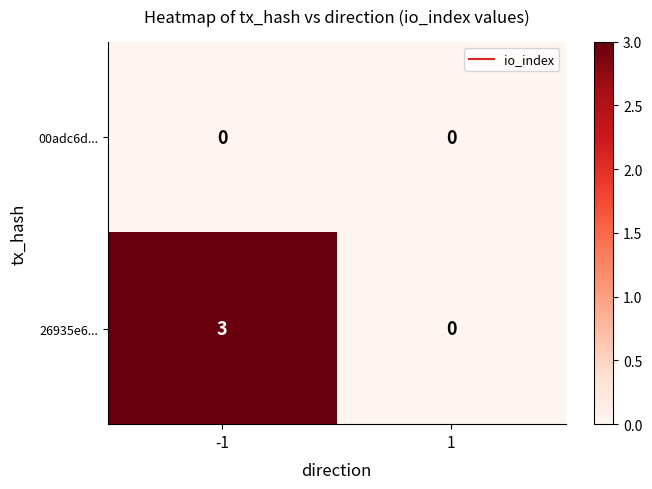

Which series changed the most between -1 and 1?

26935e6...